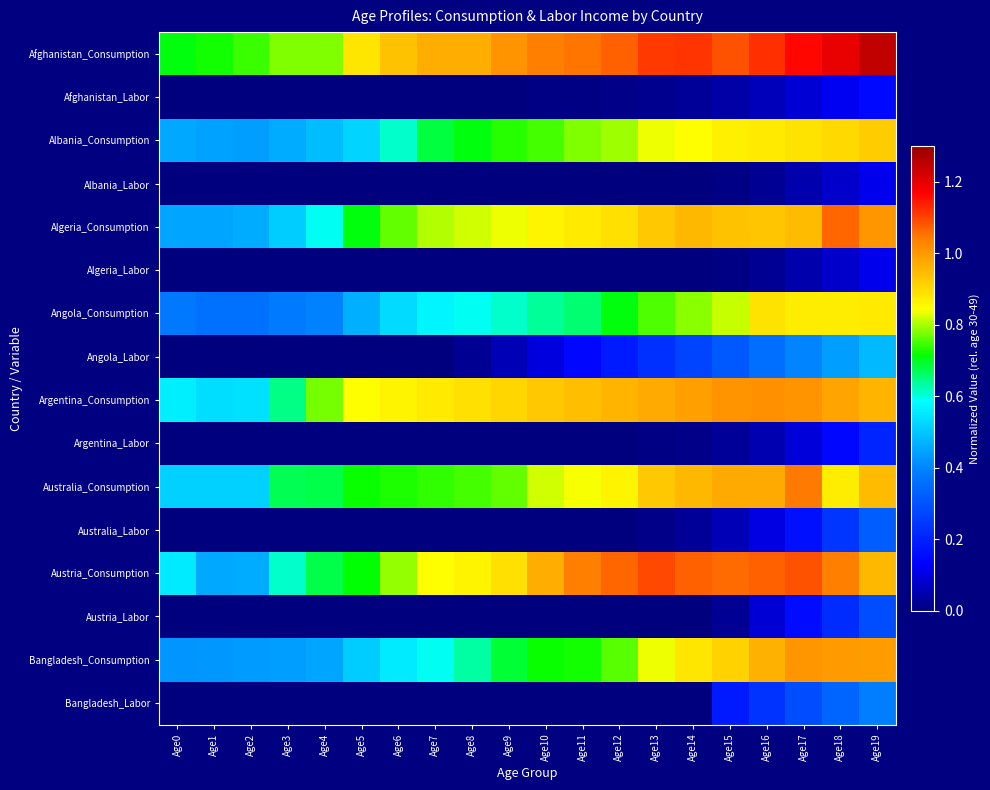

List the series in order of their peak value, lowest first.

Albania_Labor, Algeria_Labor, Afghanistan_Labor, Argentina_Labor, Austria_Labor, Australia_Labor, Bangladesh_Labor, Angola_Labor, Angola_Consumption, Albania_Consumption, Bangladesh_Consumption, Argentina_Consumption, Australia_Consumption, Algeria_Consumption, Austria_Consumption, Afghanistan_Consumption